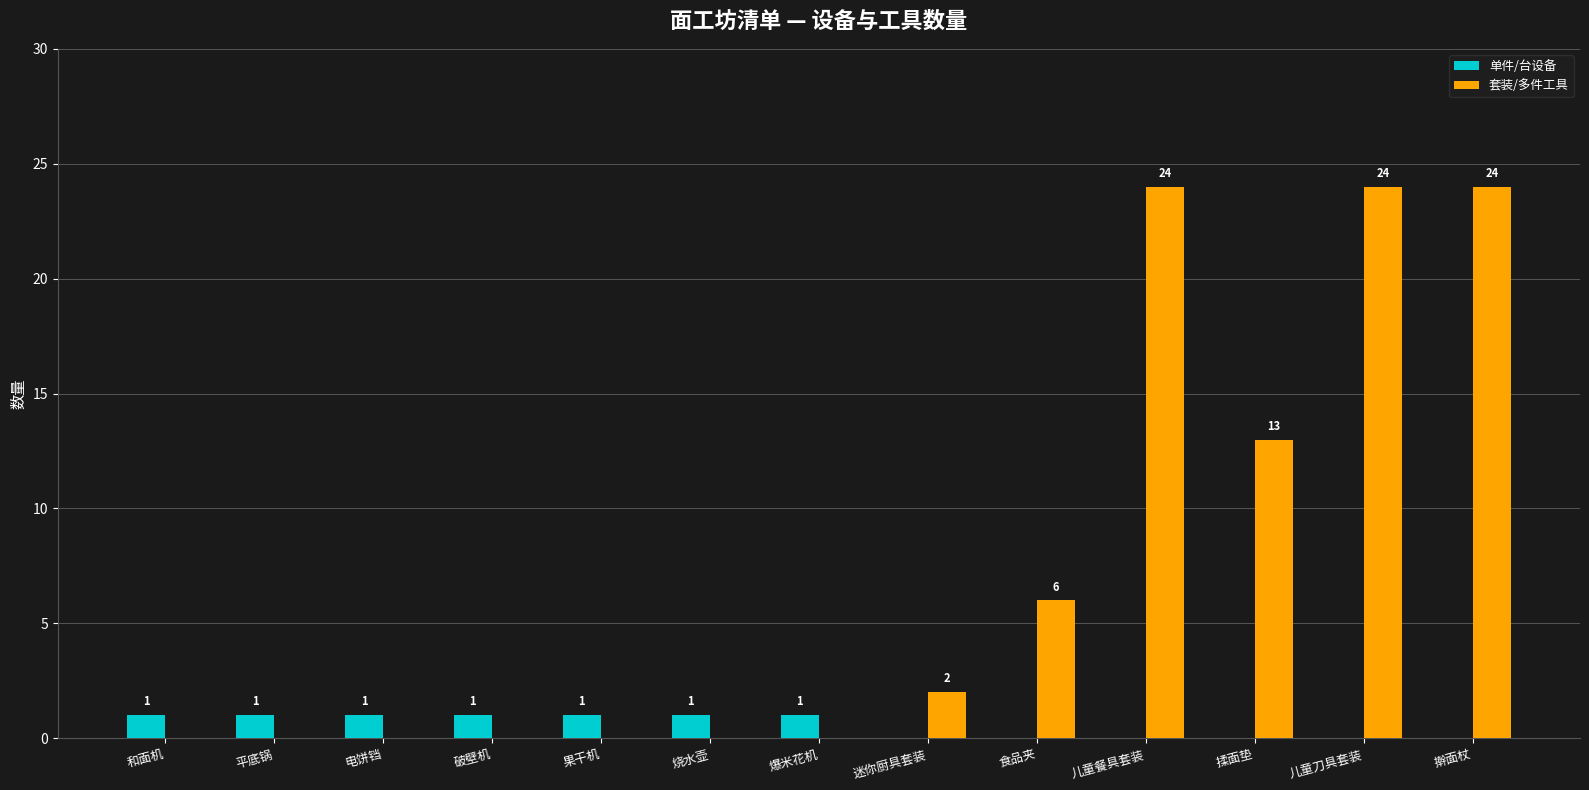

Is the value of 单件/台设备 at 破壁机 greater than the value of 套装/多件工具 at 烧水壶?

Yes